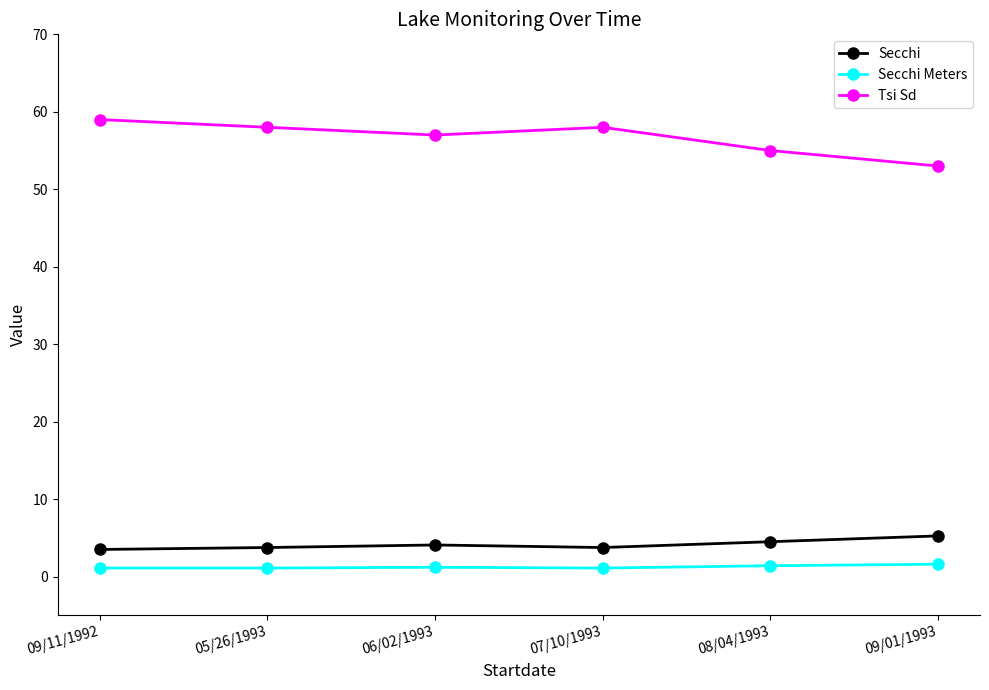

At 05/26/1993, list the series in order from smallest to largest.

Secchi Meters, Secchi, Tsi Sd